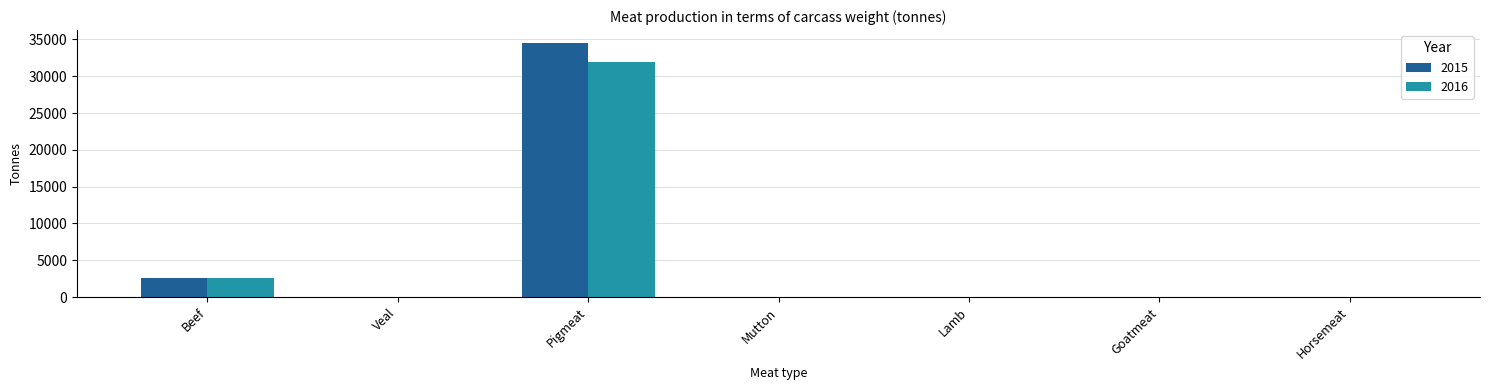

At which label is 2016 closest to 15973?

Beef